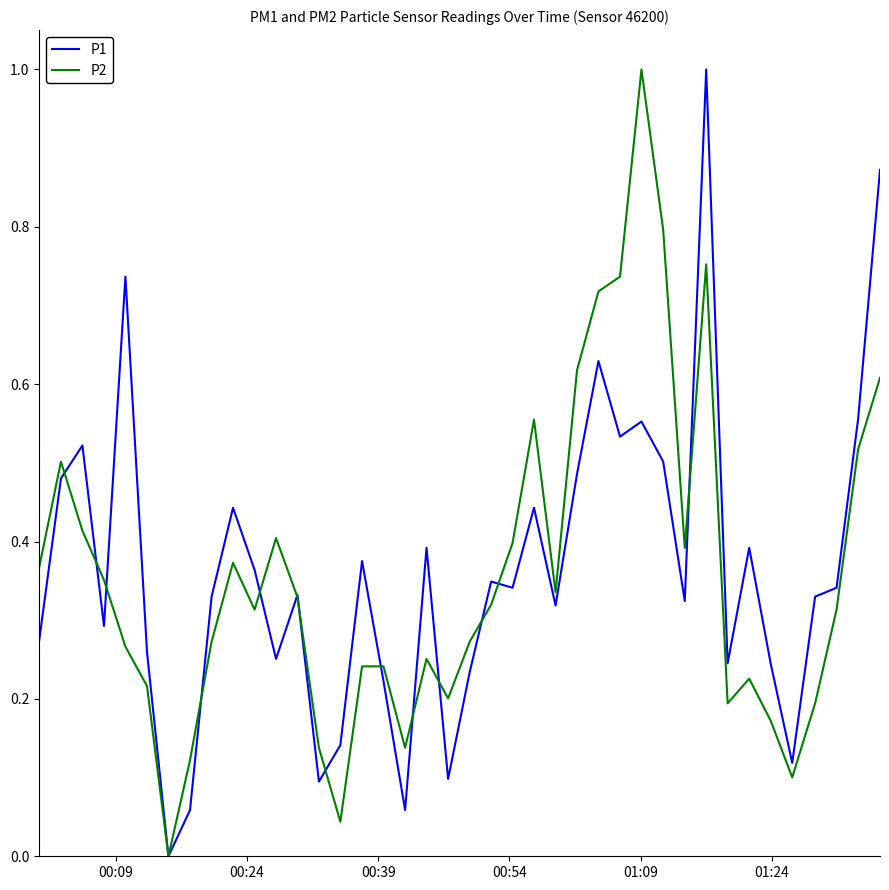

After their last crossing, which series has the higher values: P1 or P2?

P1